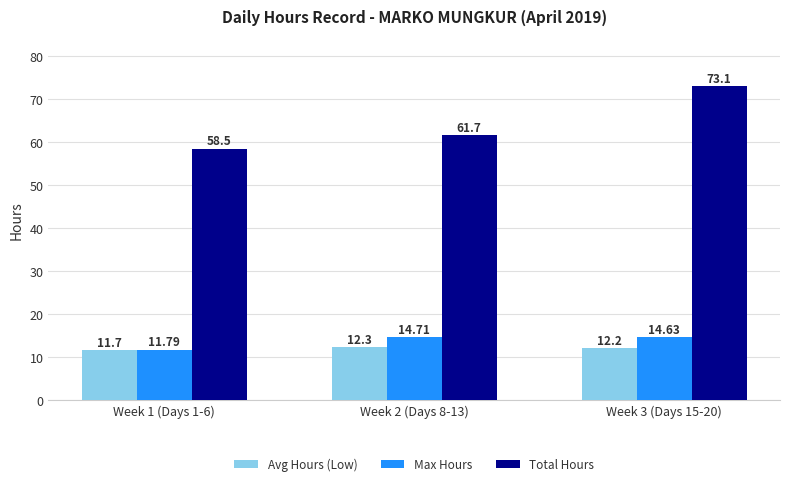

The Max Hours series shows 19.6 at Week 2 (Days 8-13). True or false?

False